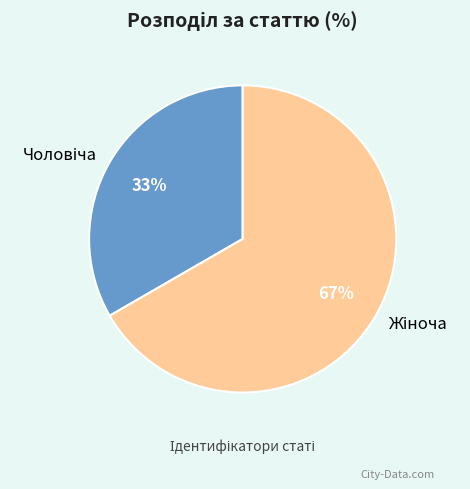

Count the number of slices in the pie.

2